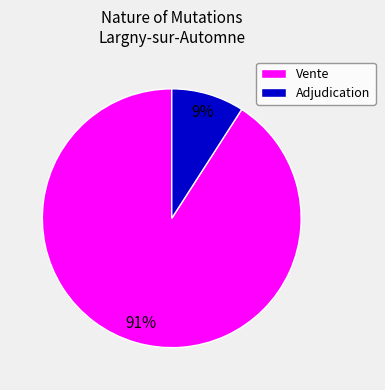

Which has a higher value, Vente or Adjudication?

Vente